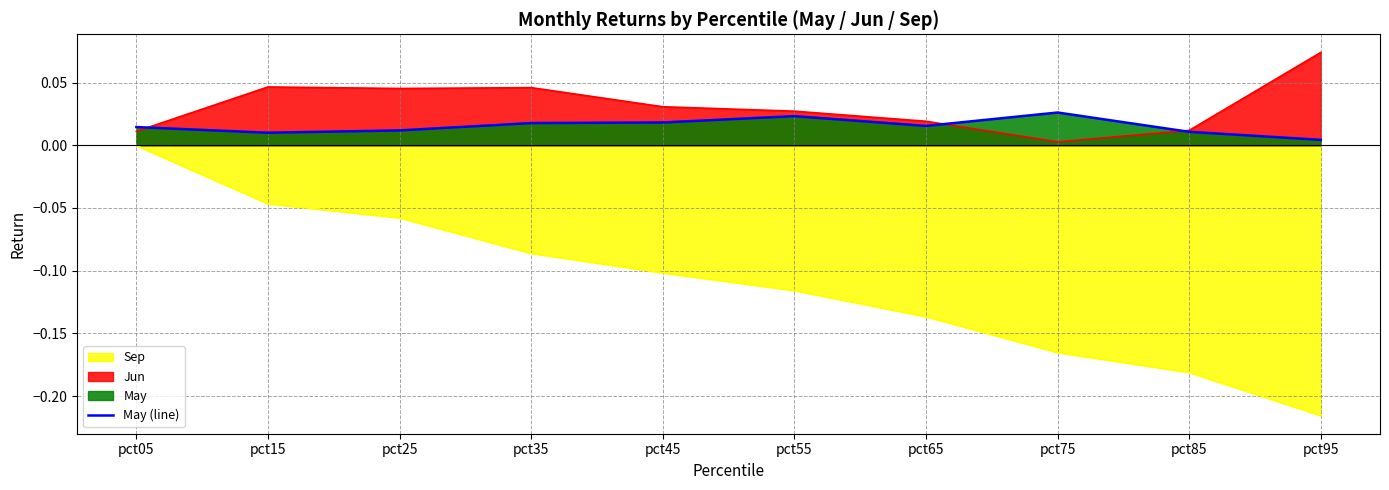

How many interior local valleys (lower than both neighbors) does the data have?

2